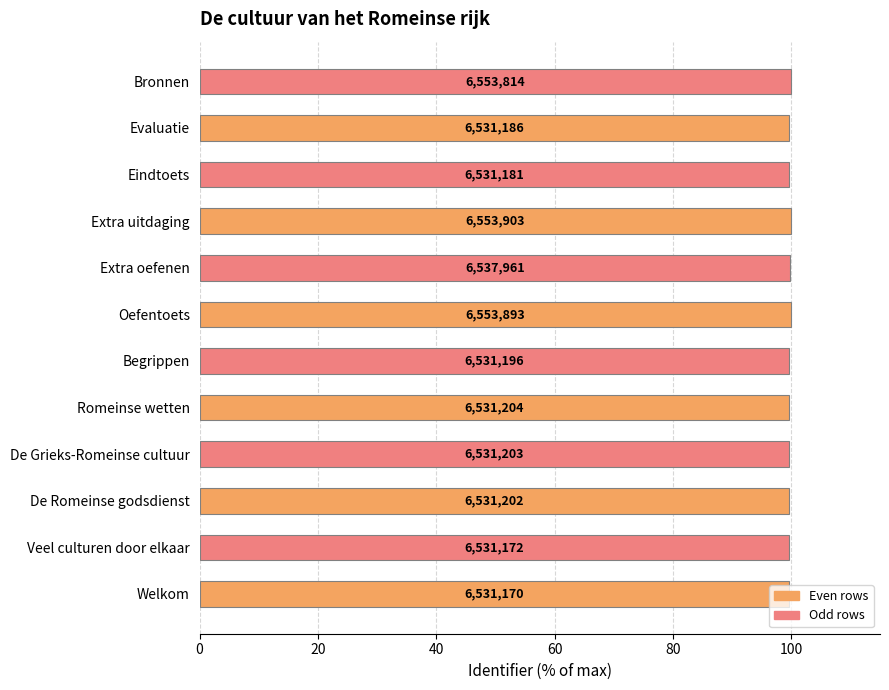

Does the chart contain any negative values?

No